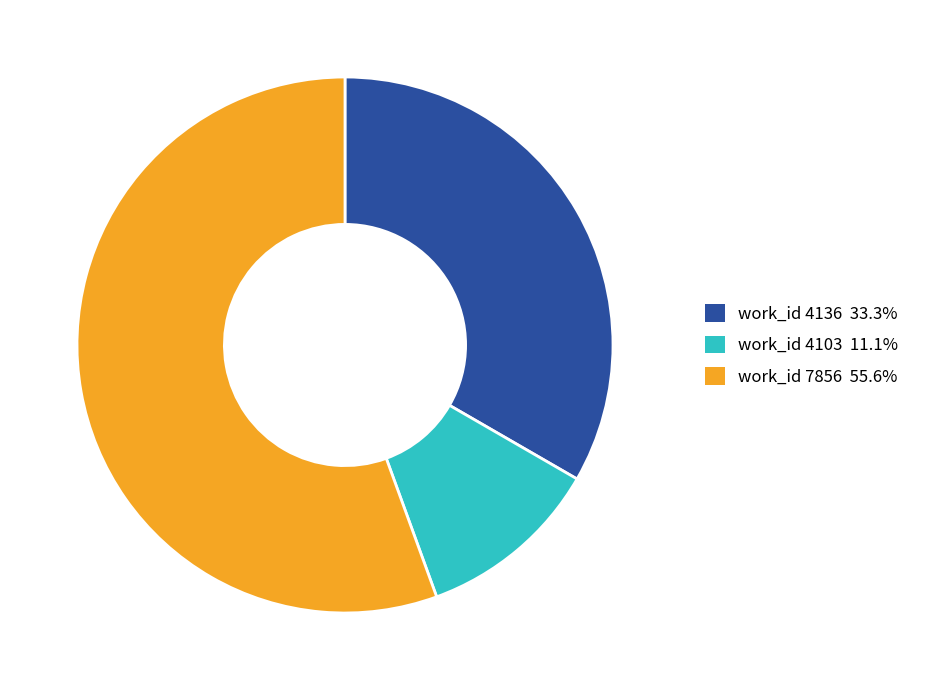

Is there any slice that represents more than half of the pie?

Yes